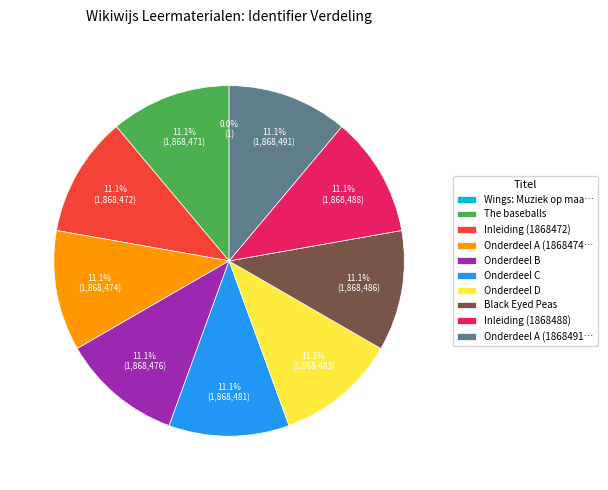

What percentage do Onderdeel A (1868474… and Inleiding (1868488) together represent?

22.2%